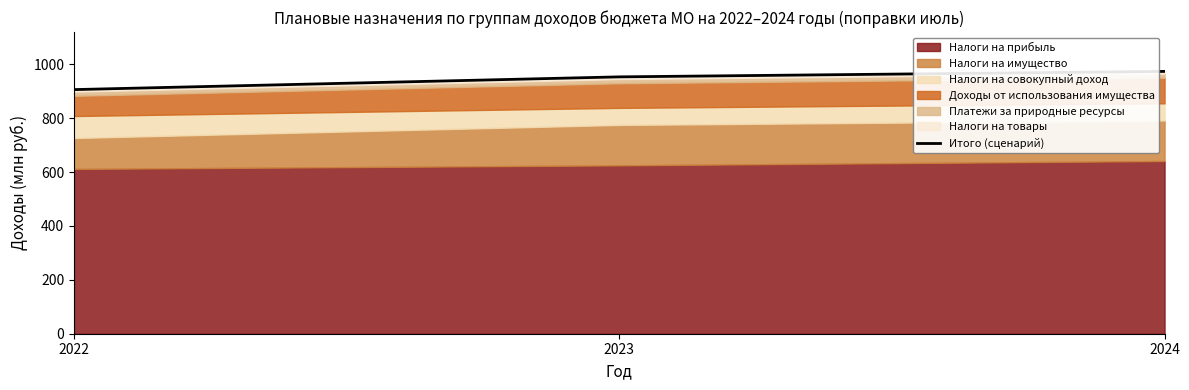

What is the value of the 2nd point from the left?

953.3